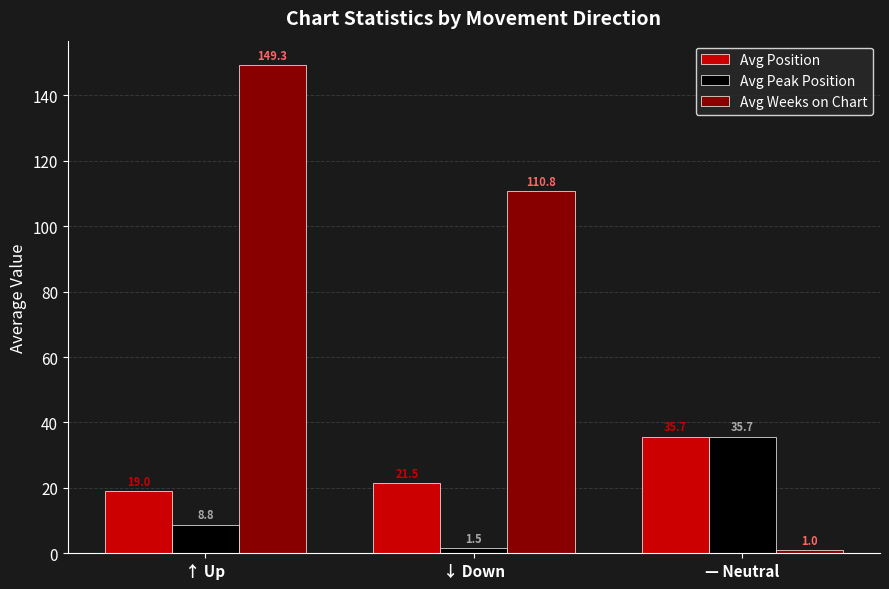

What is the maximum value for Avg Position?

35.7